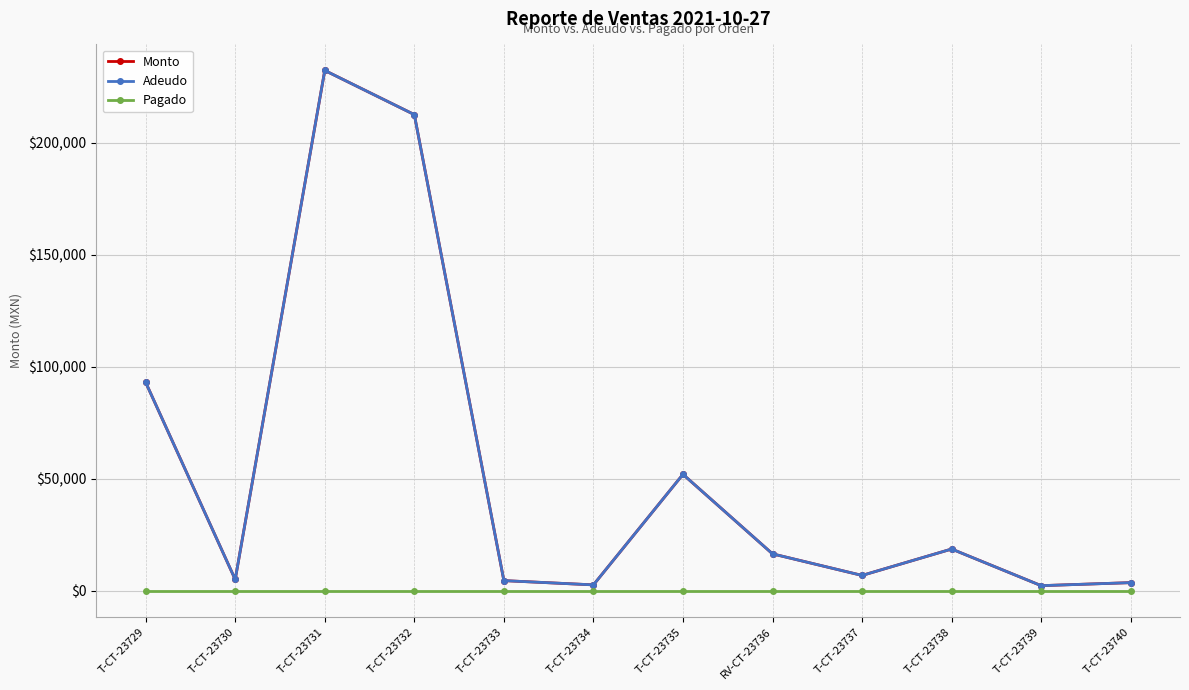

Is this an area chart (filled region under the line)?

No